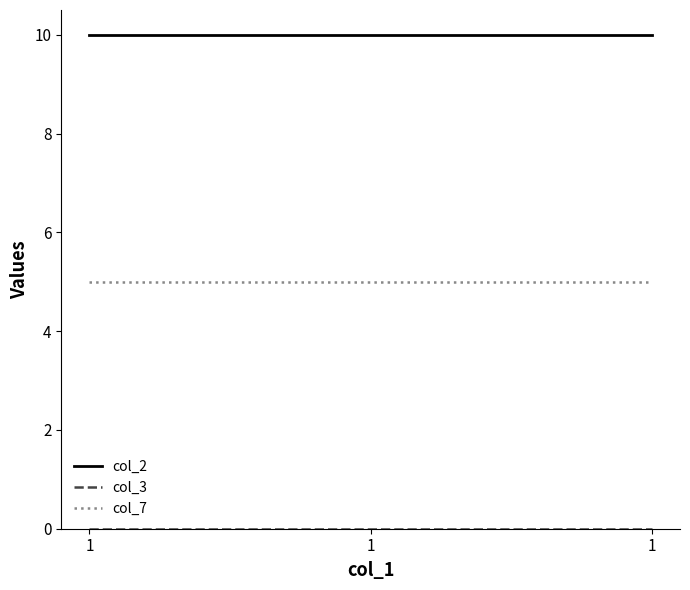

Does the chart display data point markers on the line(s)?

No